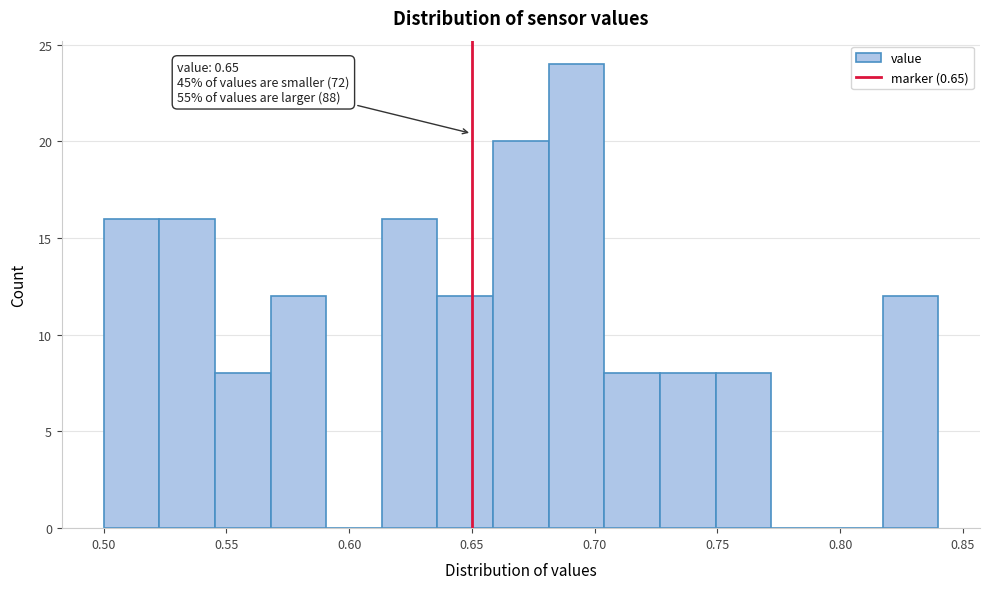

Over which range of the x-axis is the bar tallest?

0.680 to 0.705